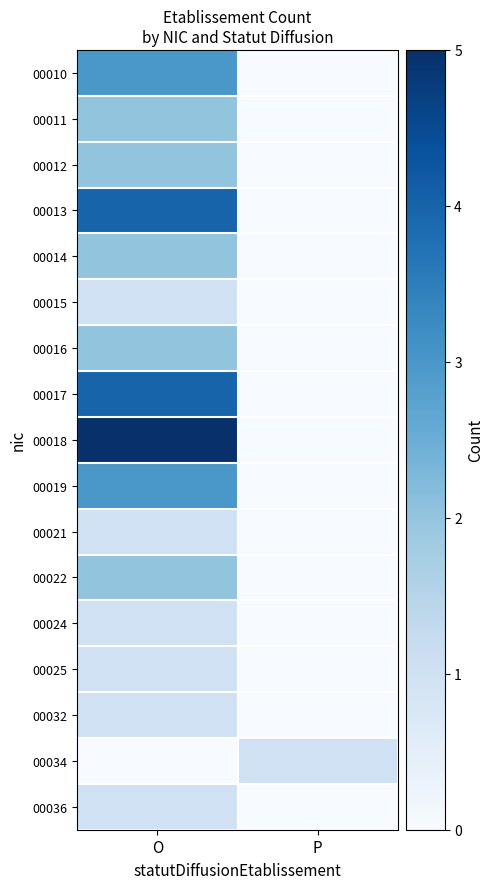

Which series has the largest range (max minus min)?

00018